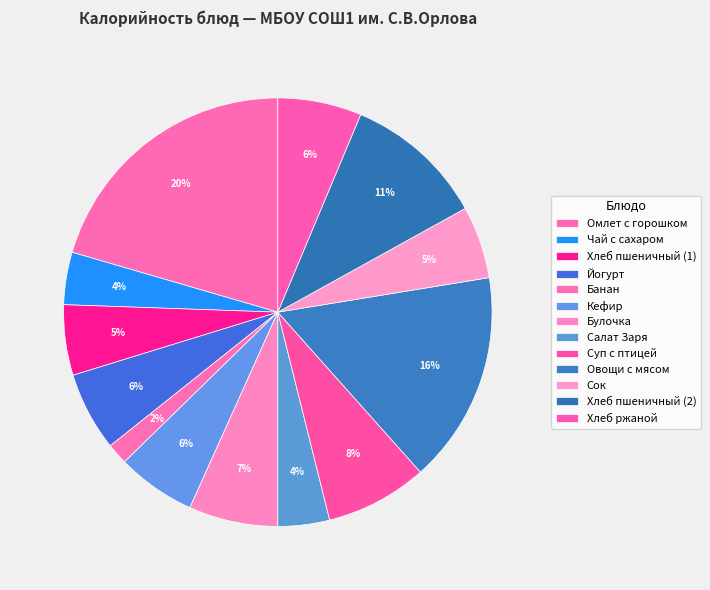

True or false: Банан accounts for 1% of the total.

False